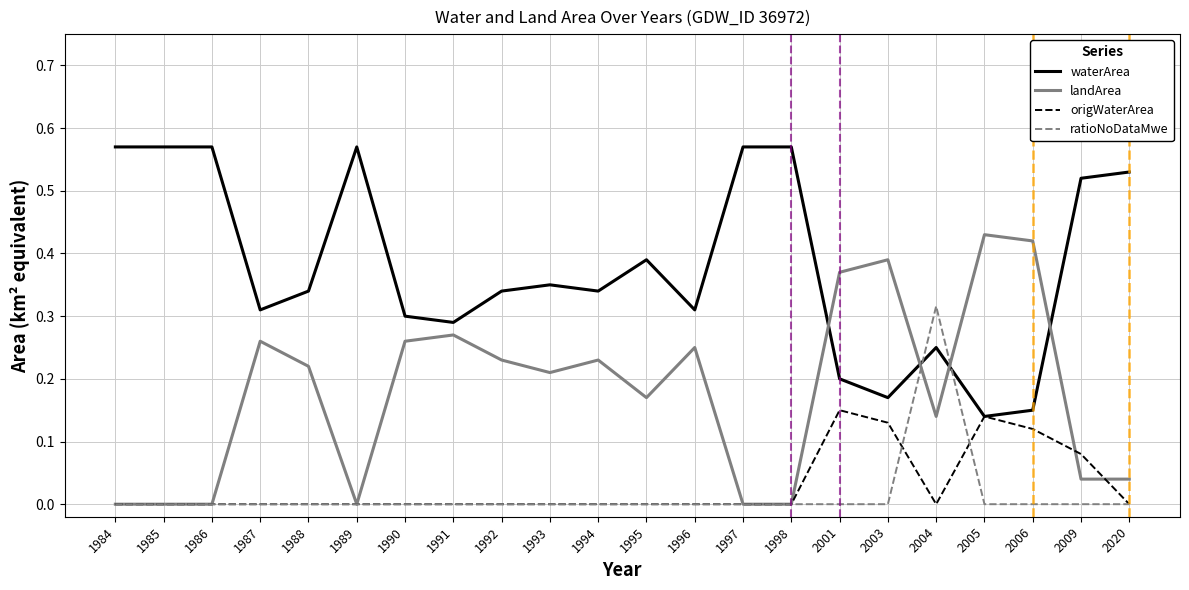

Is it true that origWaterArea equals 0.0 at 2003?

False